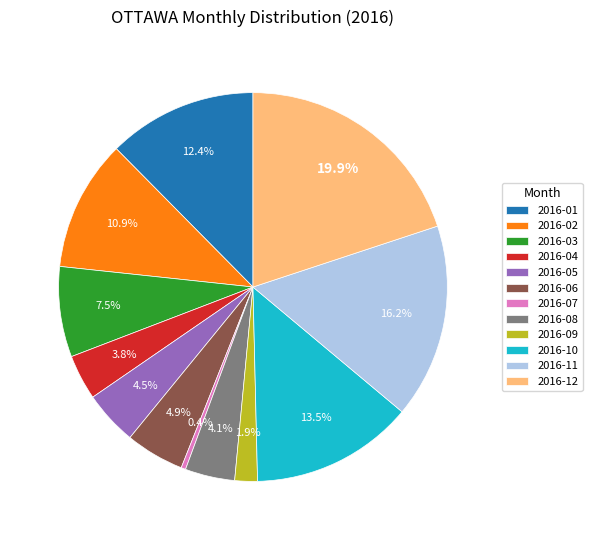

What is the ratio of the value at 2016-04 to the value at 2016-03?

0.5